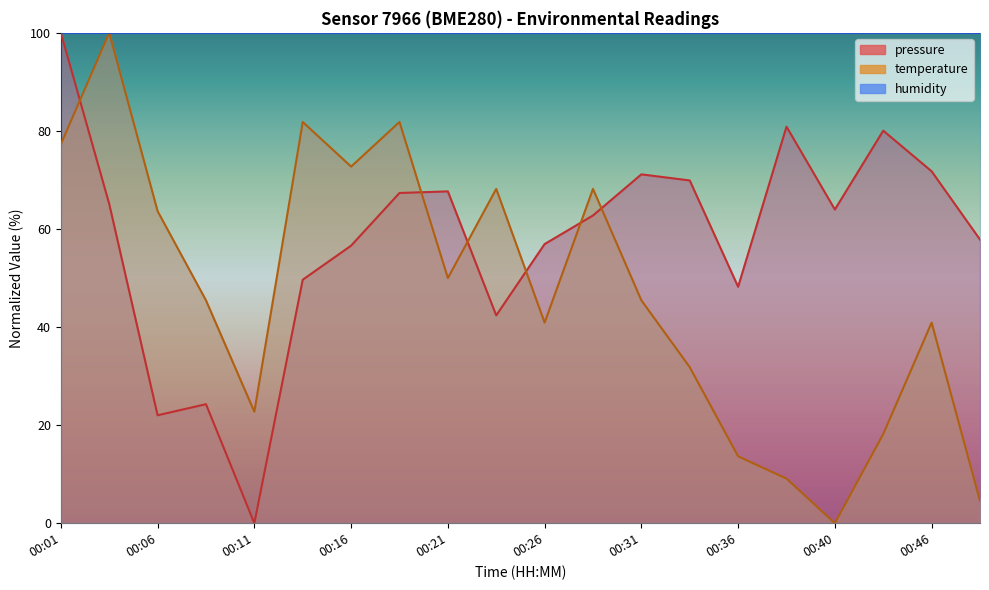

In temperature, how many points are lower than both neighbors (excluding endpoints)?

5